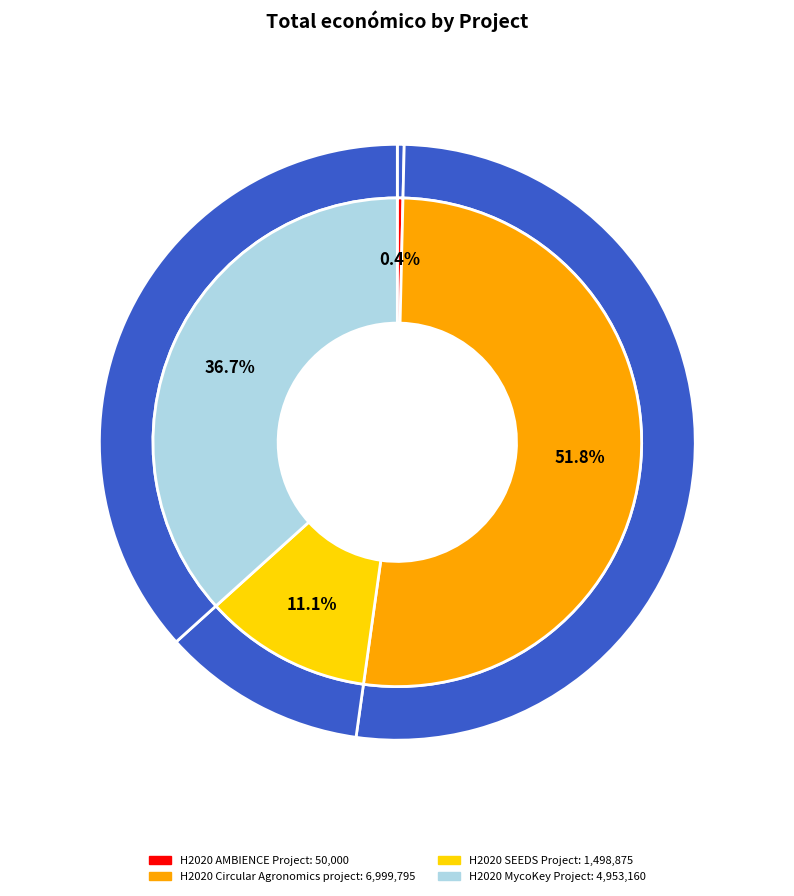

Which has a higher value, H2020 AMBIENCE Project or H2020 SEEDS Project?

H2020 SEEDS Project